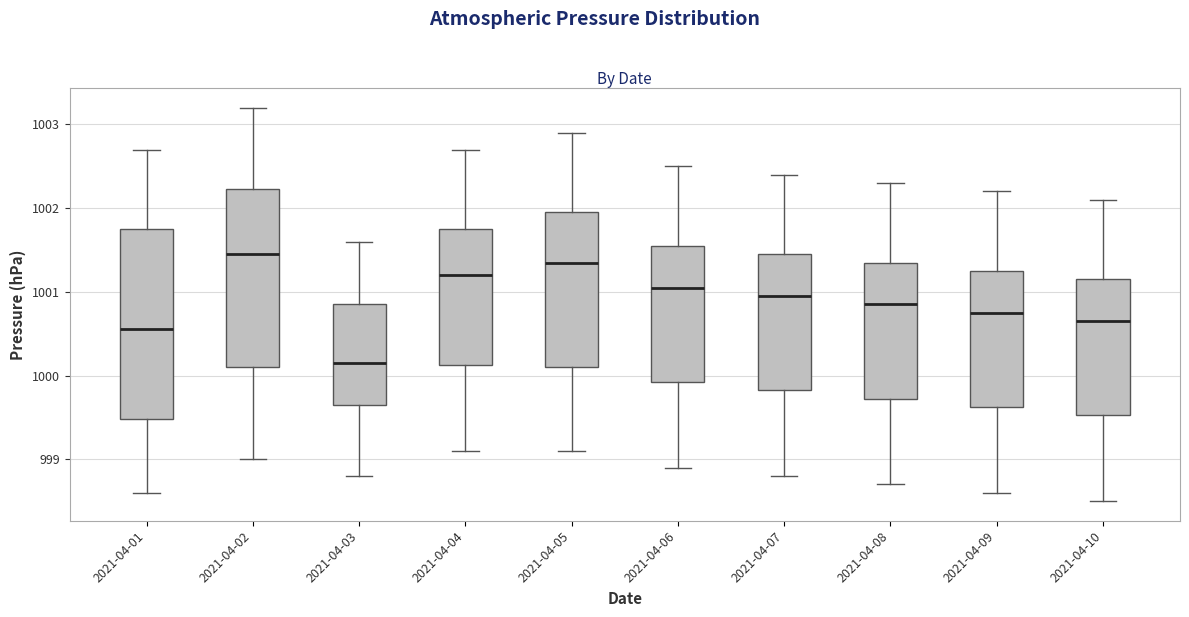

Which box has the highest median line?

2021-04-02